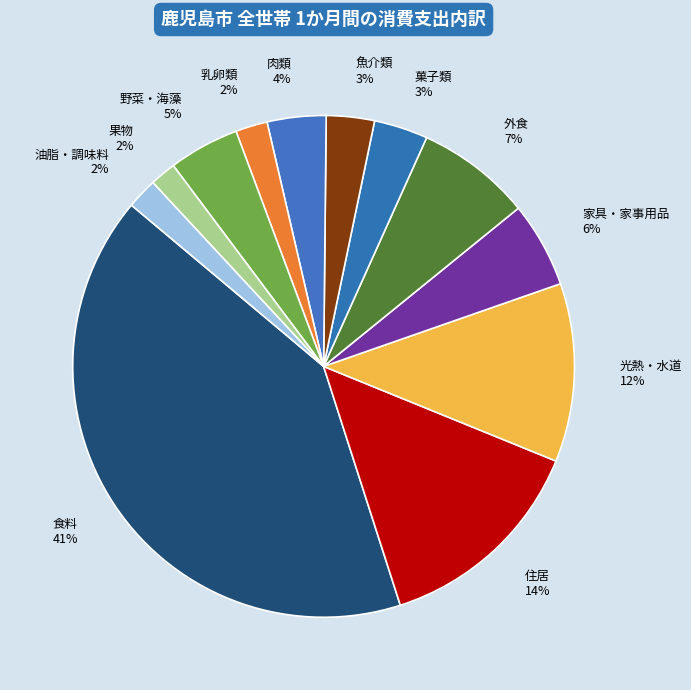

Combined, do 油脂・調味料 and 野菜・海藻 account for over 50%?

No